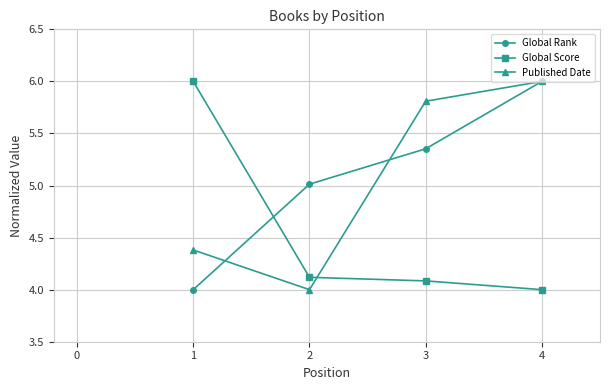

What is the maximum value for Global Rank?

6.0